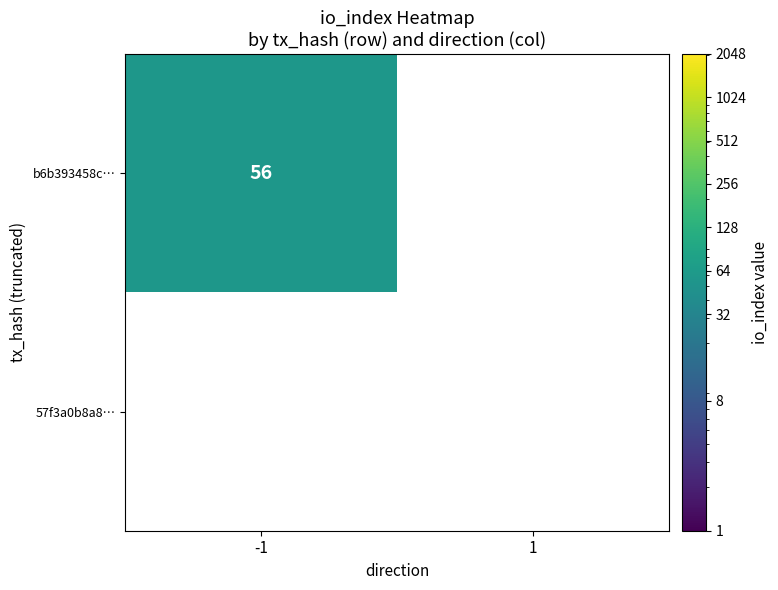

What is the greatest value displayed?

56.0